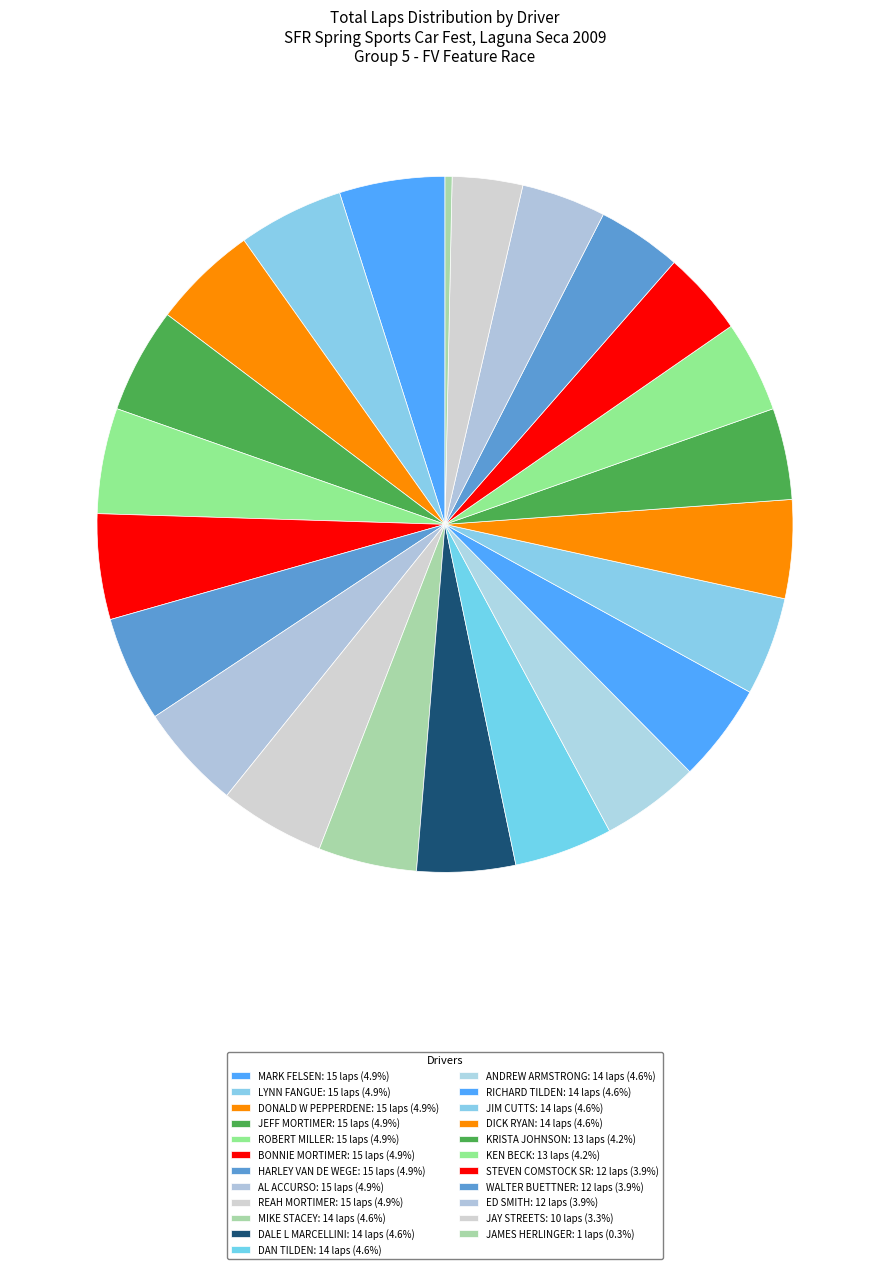

How many segments does this pie chart have?

23